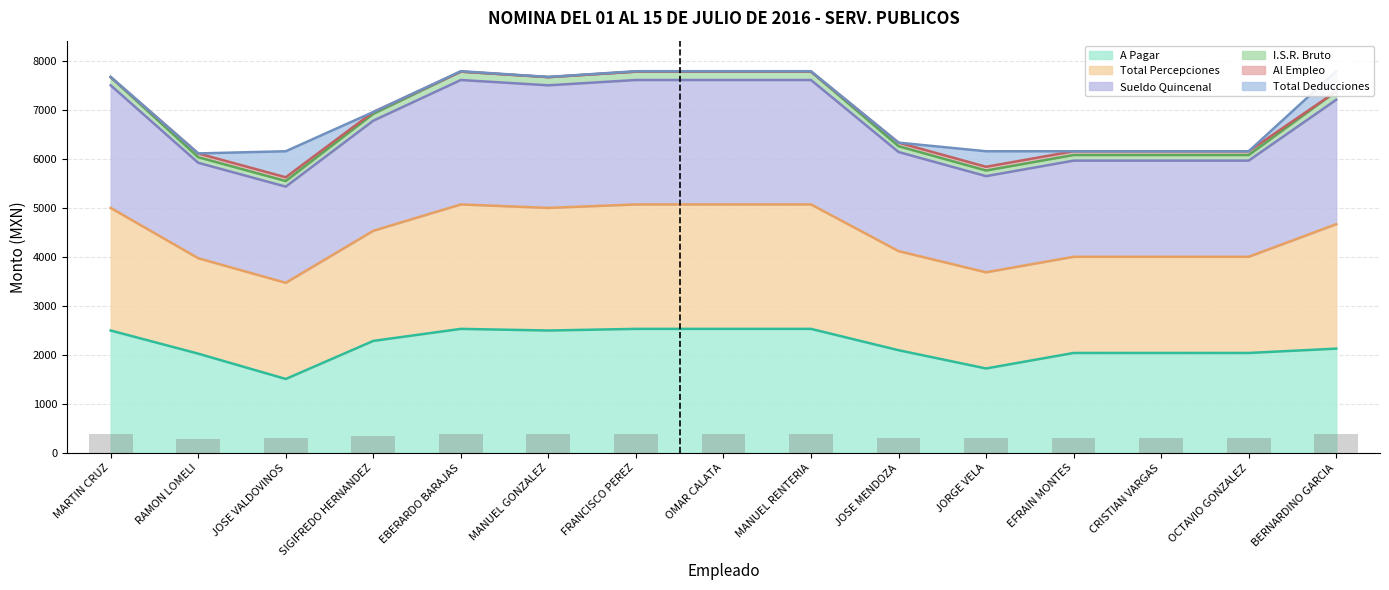

What is the highest value of the A Pagar series?

2533.7